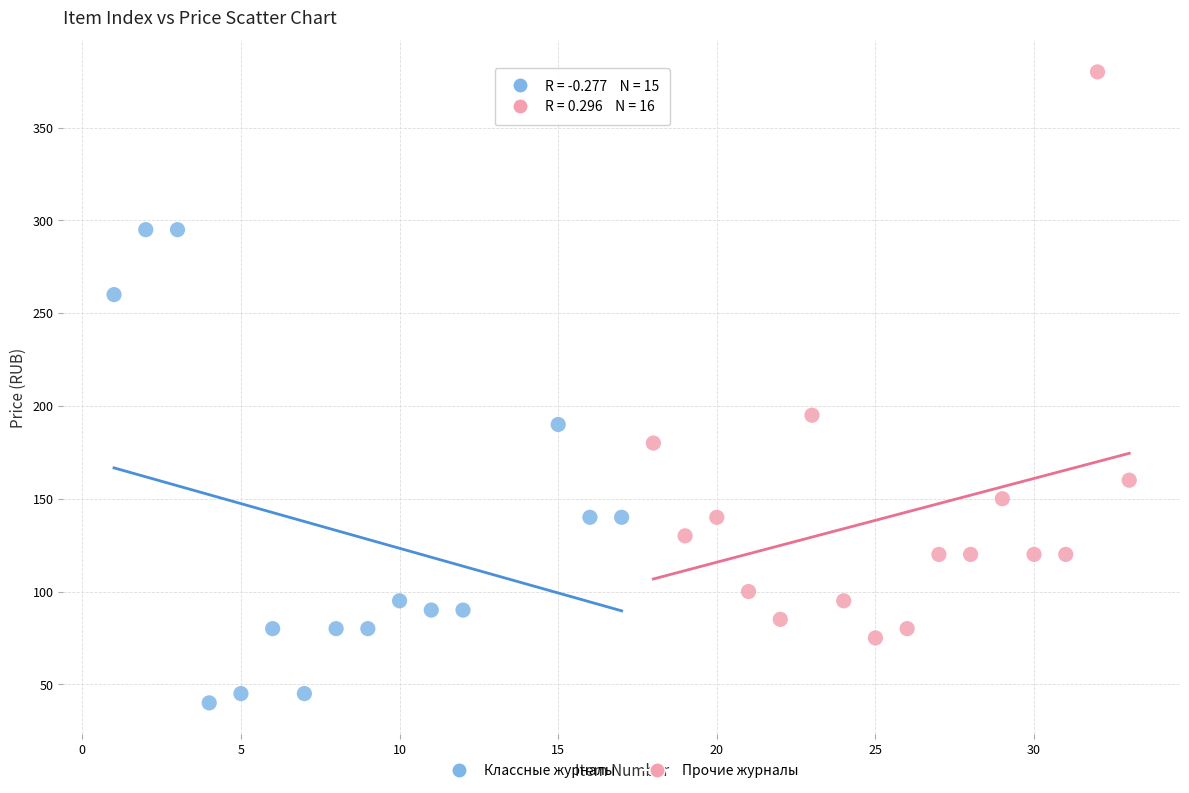

Which series contains the highest Y value?

Прочие журналы